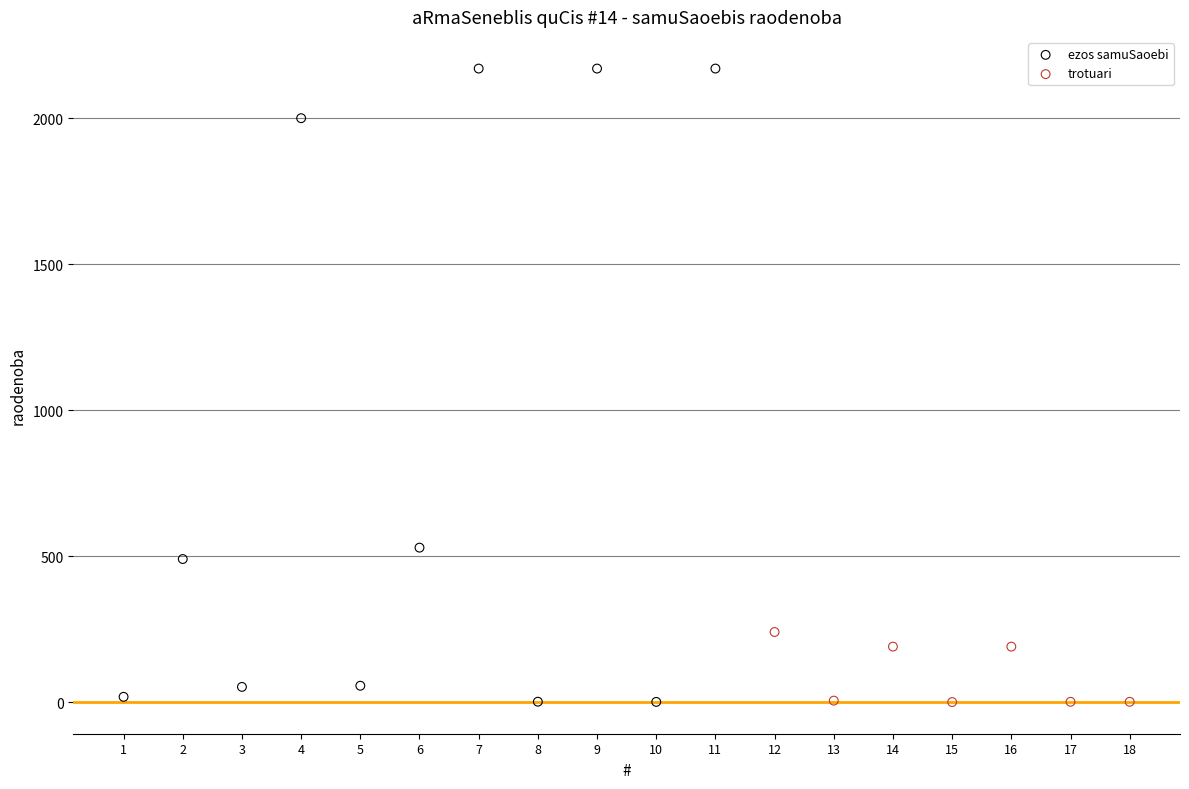

Which series contains the highest Y value?

ezos samuSaoebi